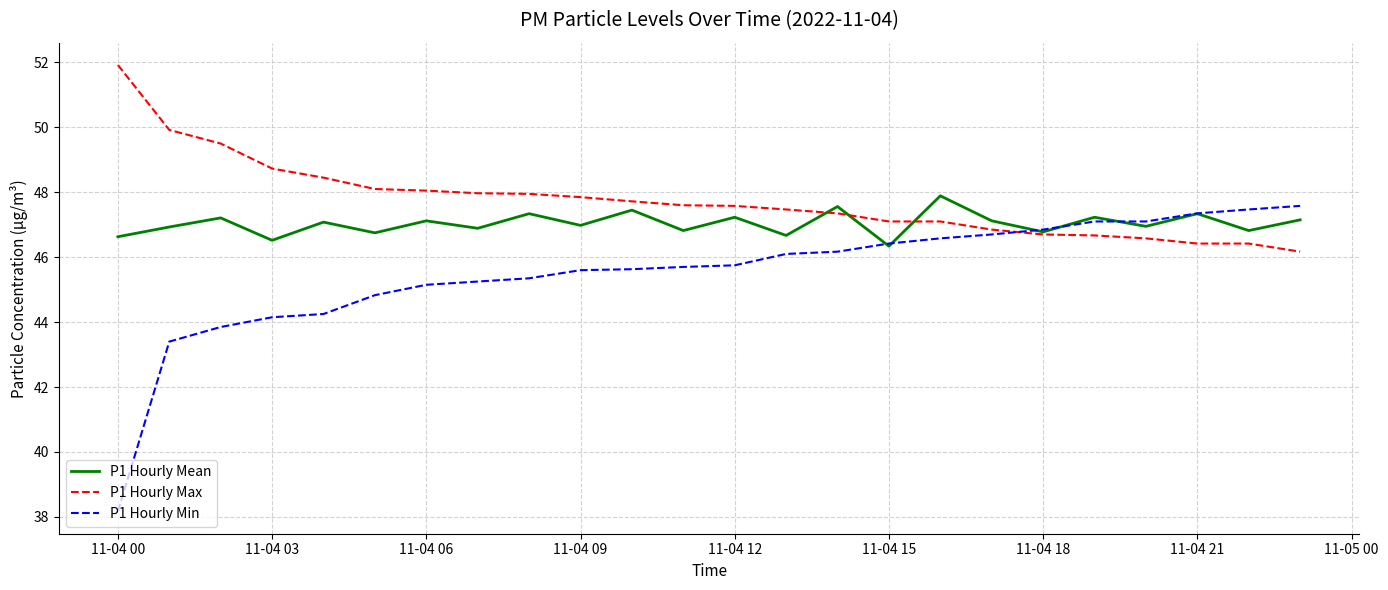

List the series in order of their overall mean, lowest first.

P1 Hourly Min, P1 Hourly Mean, P1 Hourly Max